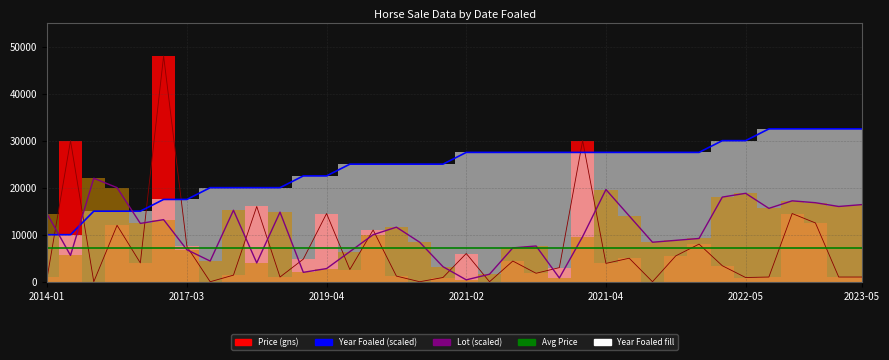

What is the difference between the Price (gns) values at 2021-04-29 and 2023-05-03?

7000